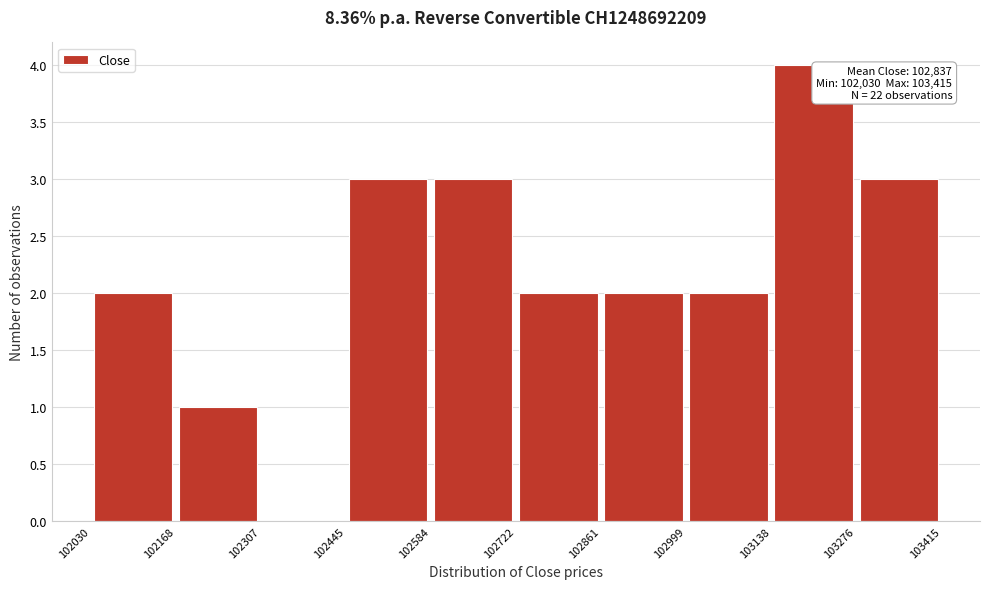

Which range on the x-axis has the tallest bar?

103138 to 103276